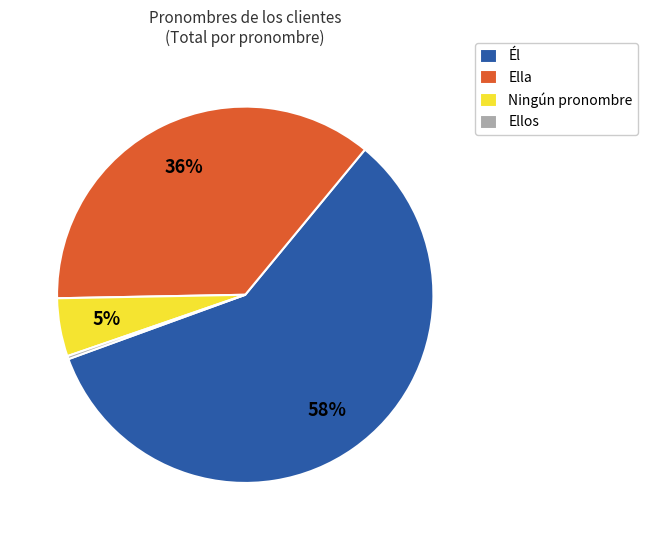

What is the largest slice in the pie chart?

Él